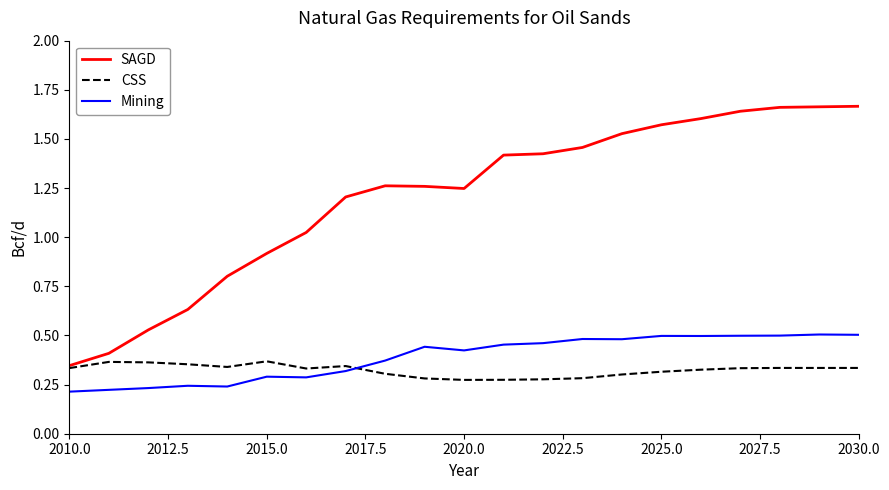

True or false: SAGD and Mining cross at least once.

False